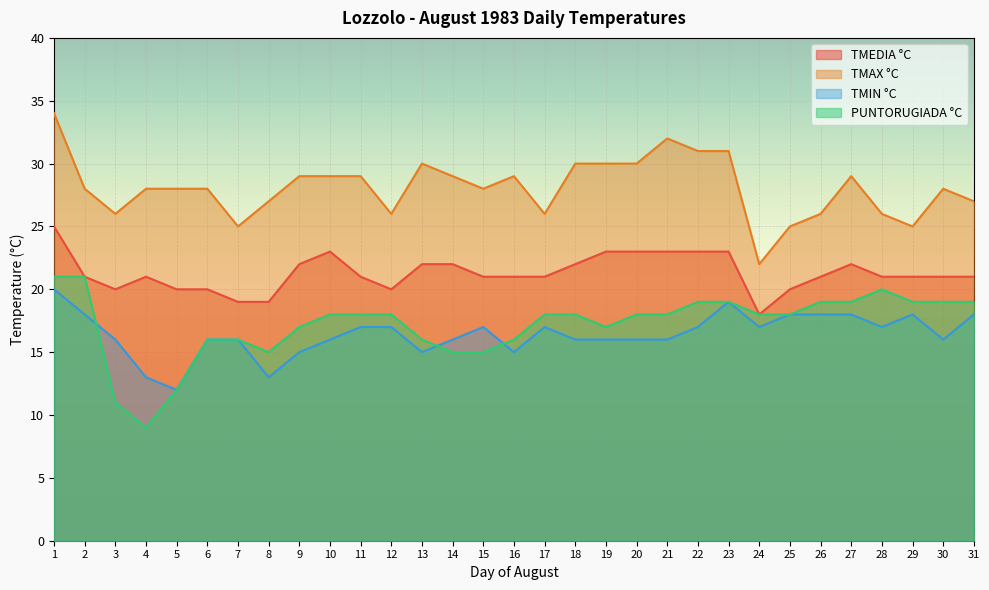

Rank the series by their maximum value, from lowest to highest.

TMIN °C, PUNTORUGIADA °C, TMEDIA °C, TMAX °C